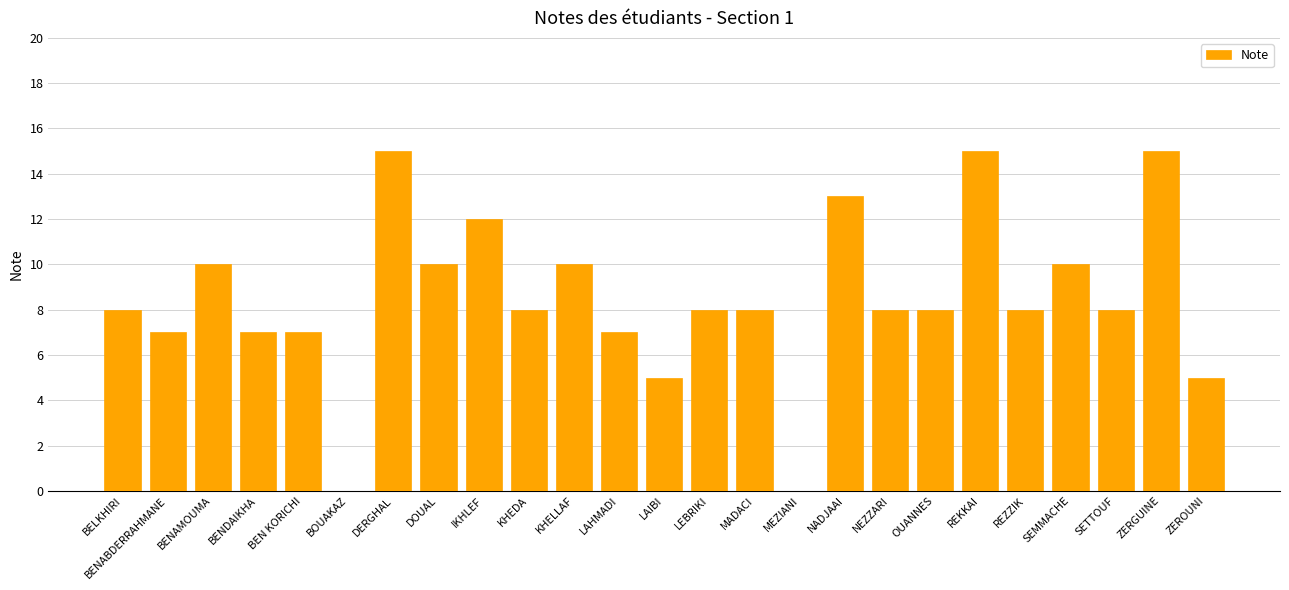

Reading left to right, list all the values displayed in this chart.

8	7	10	7	7	0	15	10	12	8	10	7	5	8	8	0	13	8	8	15	8	10	8	15	5